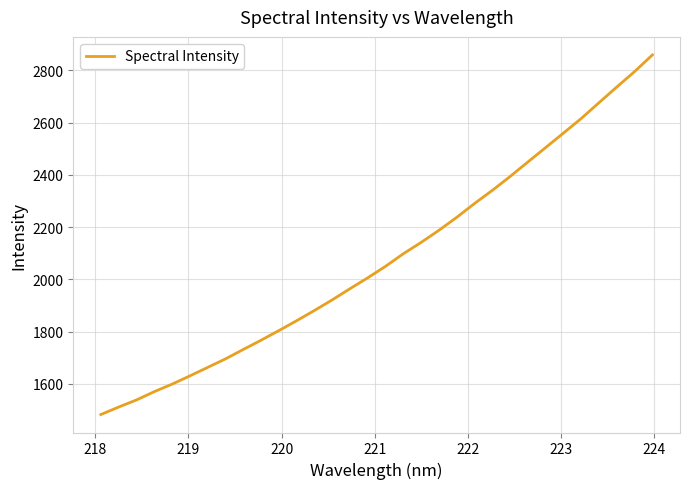

Reading left to right, what are all the values shown in this chart?

1483.0	1511.5	1538.7	1570.4	1599.2	1630.8	1663.4	1695.9	1732.0	1767.4	1804.2	1842.1	1881.3	1921.9	1964.7	2006.5	2050.5	2098.6	2142.0	2188.3	2237.9	2290.8	2341.0	2394.1	2449.7	2504.8	2560.3	2616.0	2676.6	2736.5	2795.4	2859.2